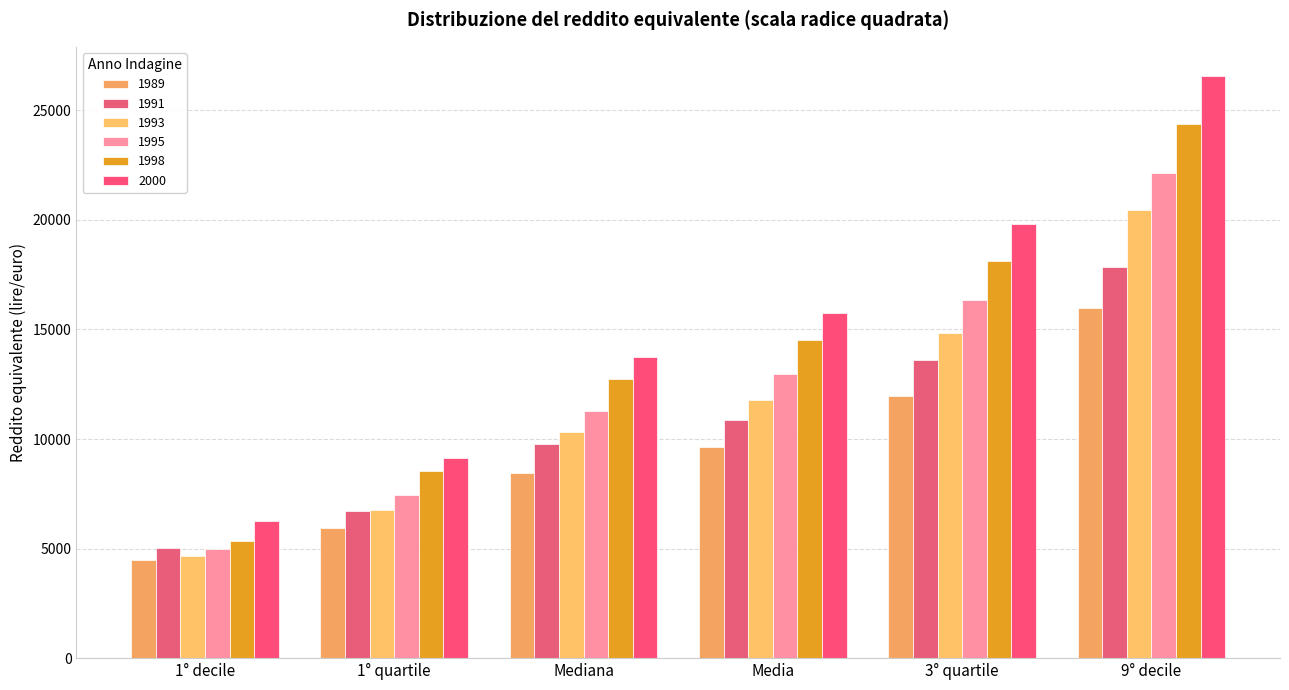

Does the chart contain any negative values?

No